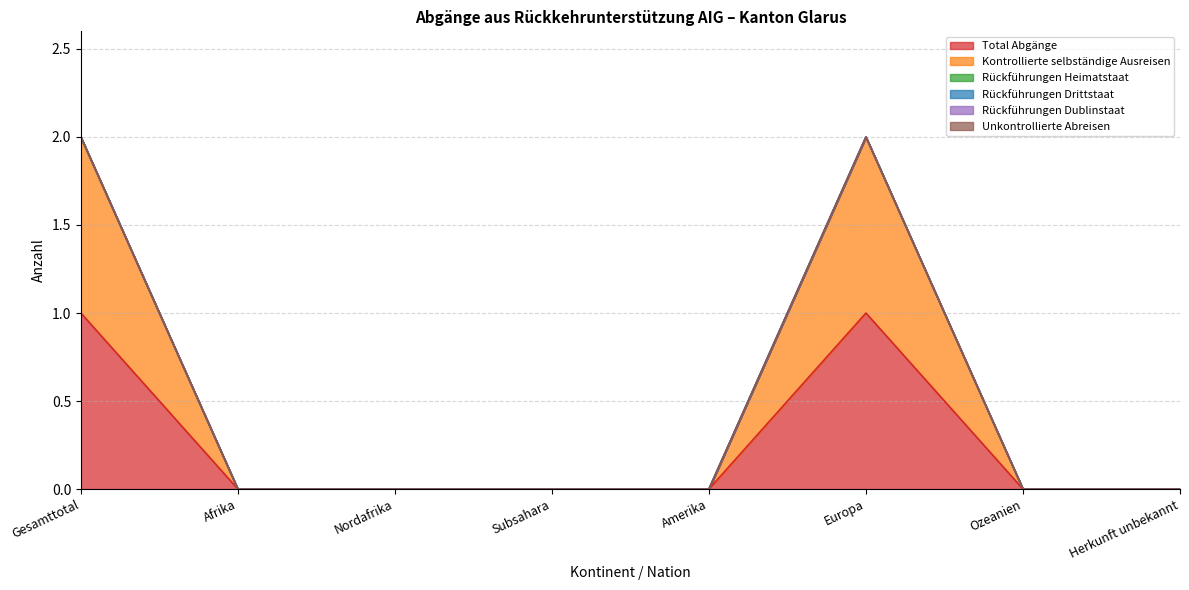

Rank the categories by Kontrollierte selbständige Ausreisen value from highest to lowest.

Gesamttotal, Europa, Afrika, Nordafrika, Subsahara, Amerika, Ozeanien, Herkunft unbekannt